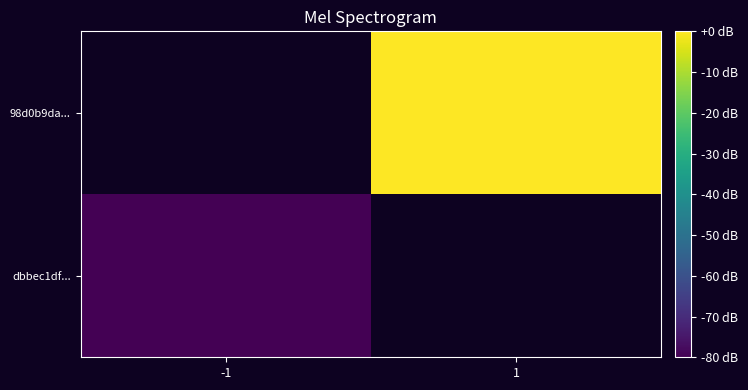

Rank the categories by dbbec1df... value from lowest to highest.

-1, 1